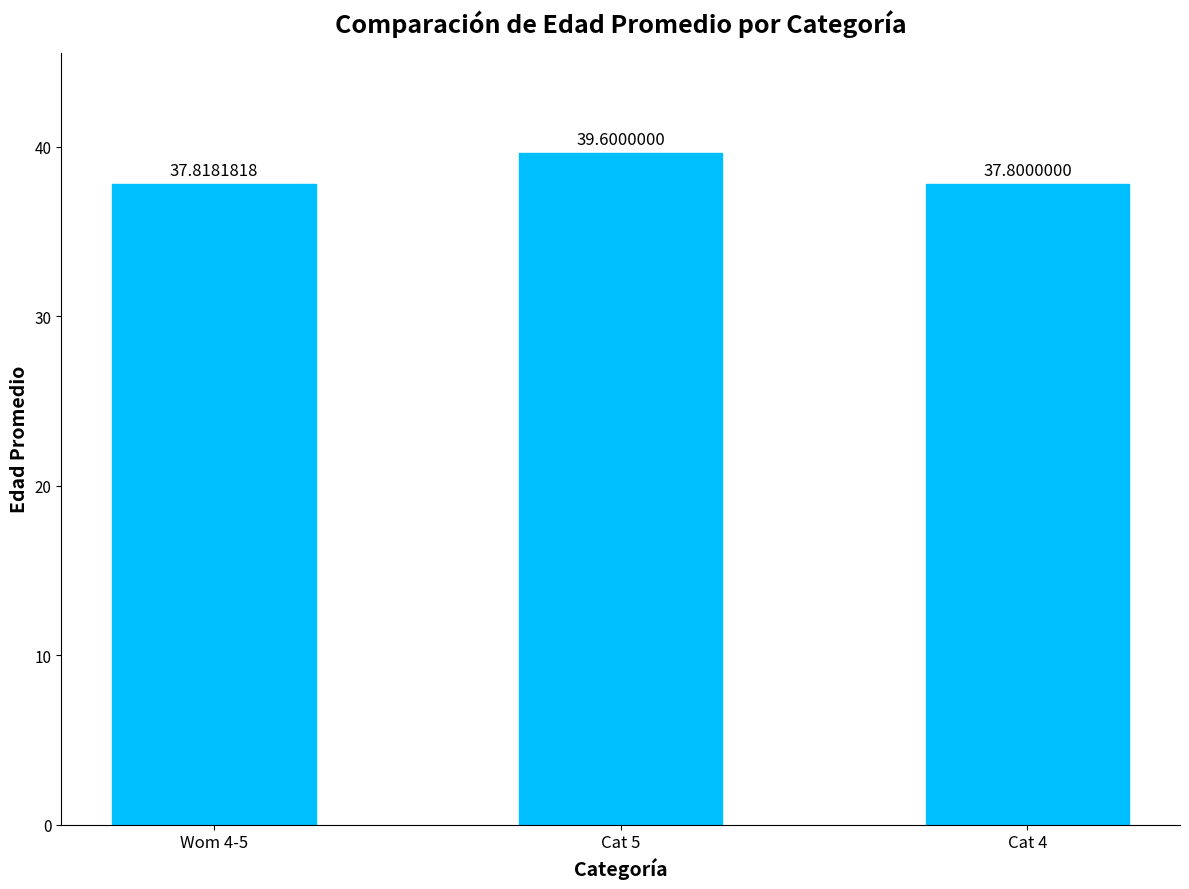

What is the average value?

38.4